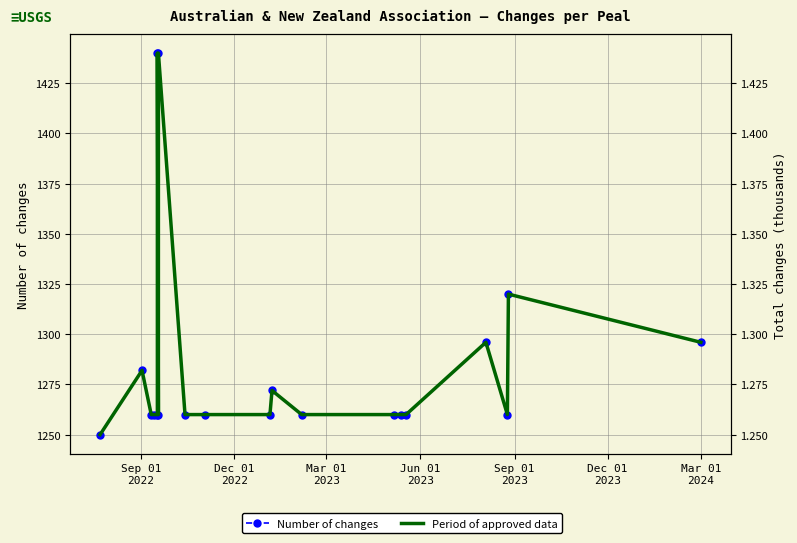

What is the average value of the Period of approved data series?

1.3